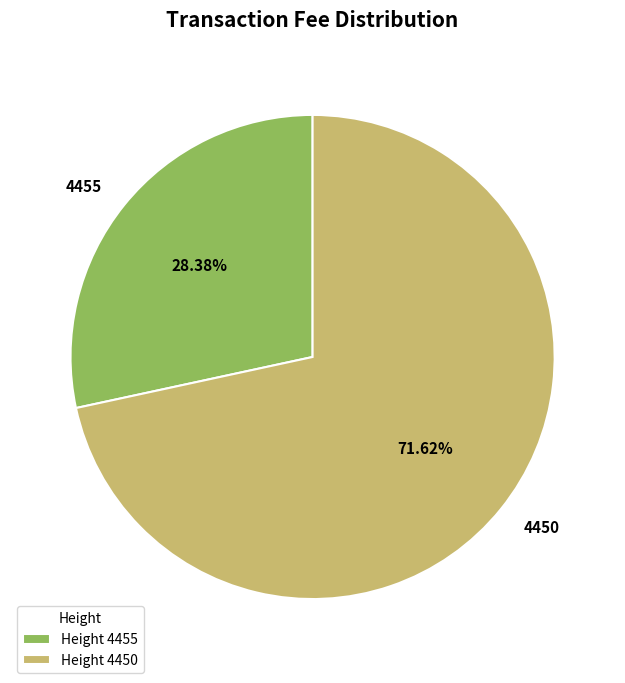

Which slice represents more than half of the pie?

4450